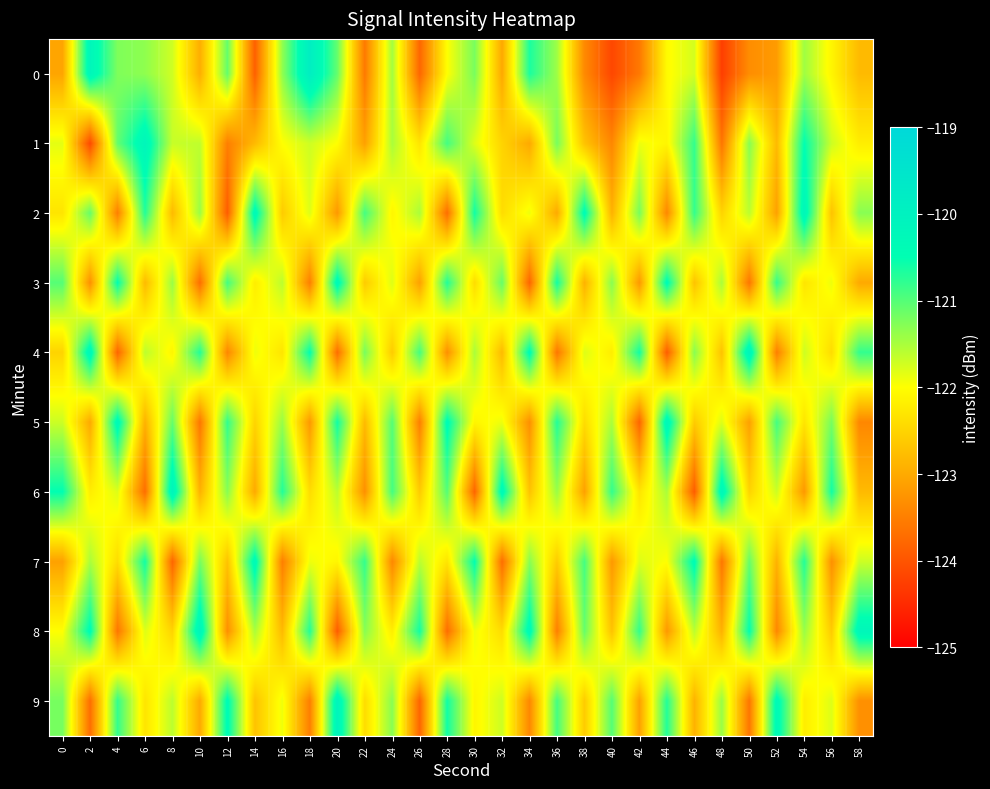

At which category is the sum across all series the highest?

54